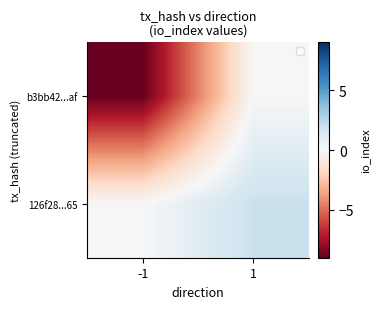

At which category is the sum across all series the highest?

1